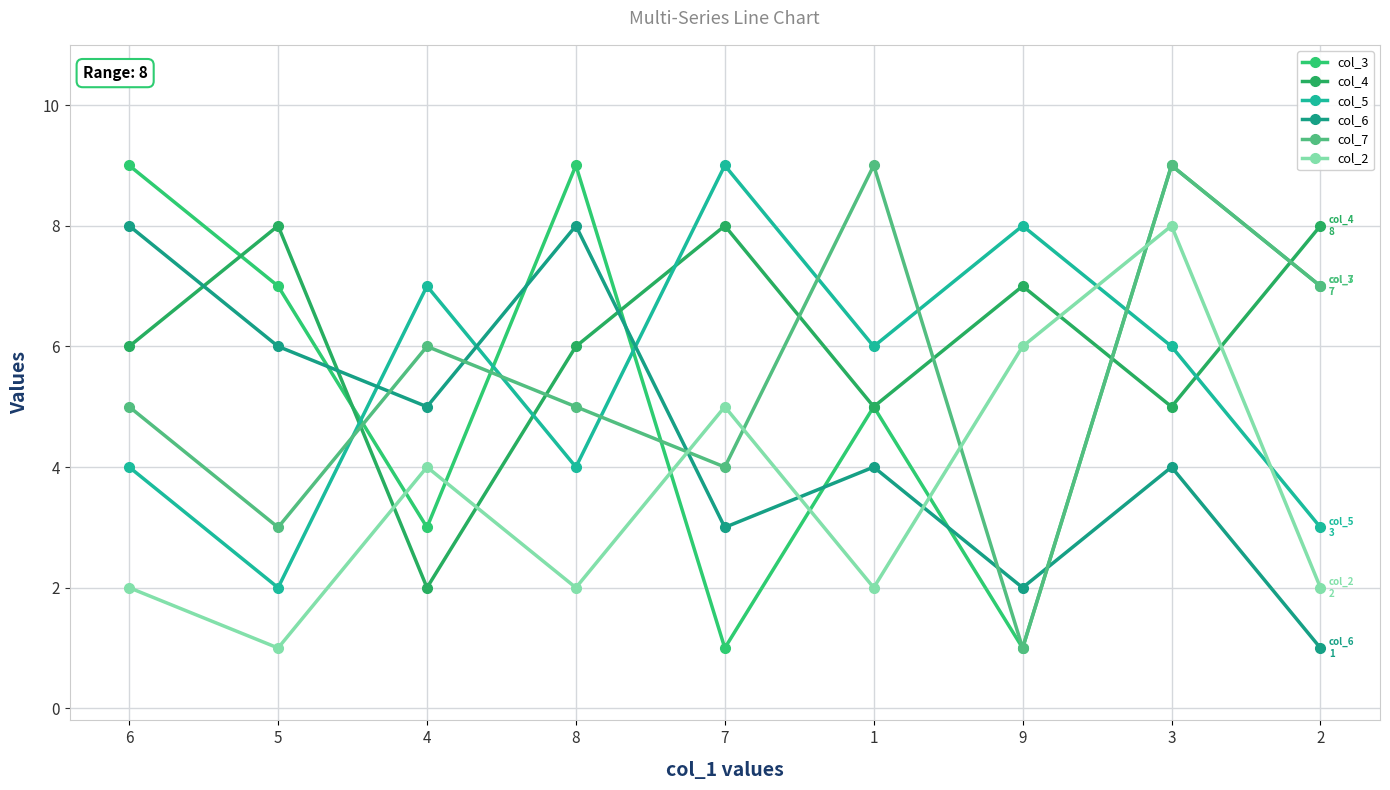

Between 7 and 9, which is larger?

7